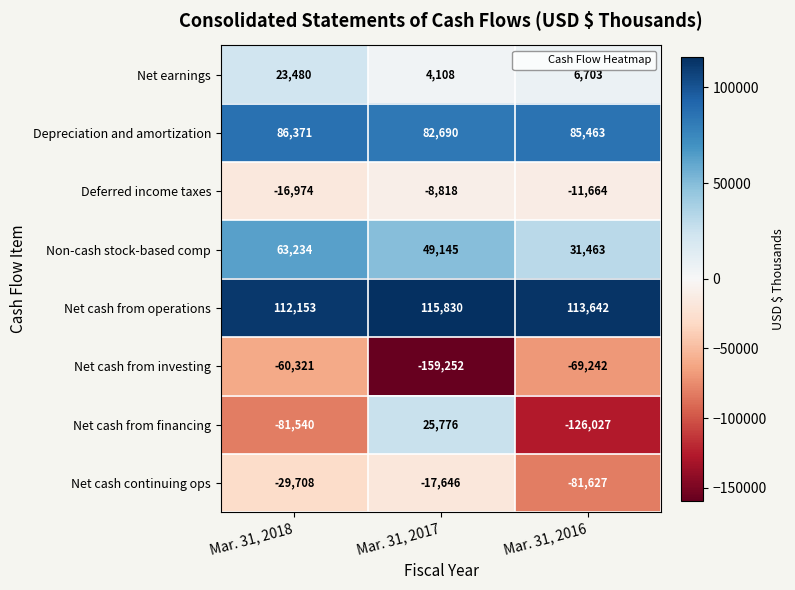

What is the minimum value shown in the chart?

-159252